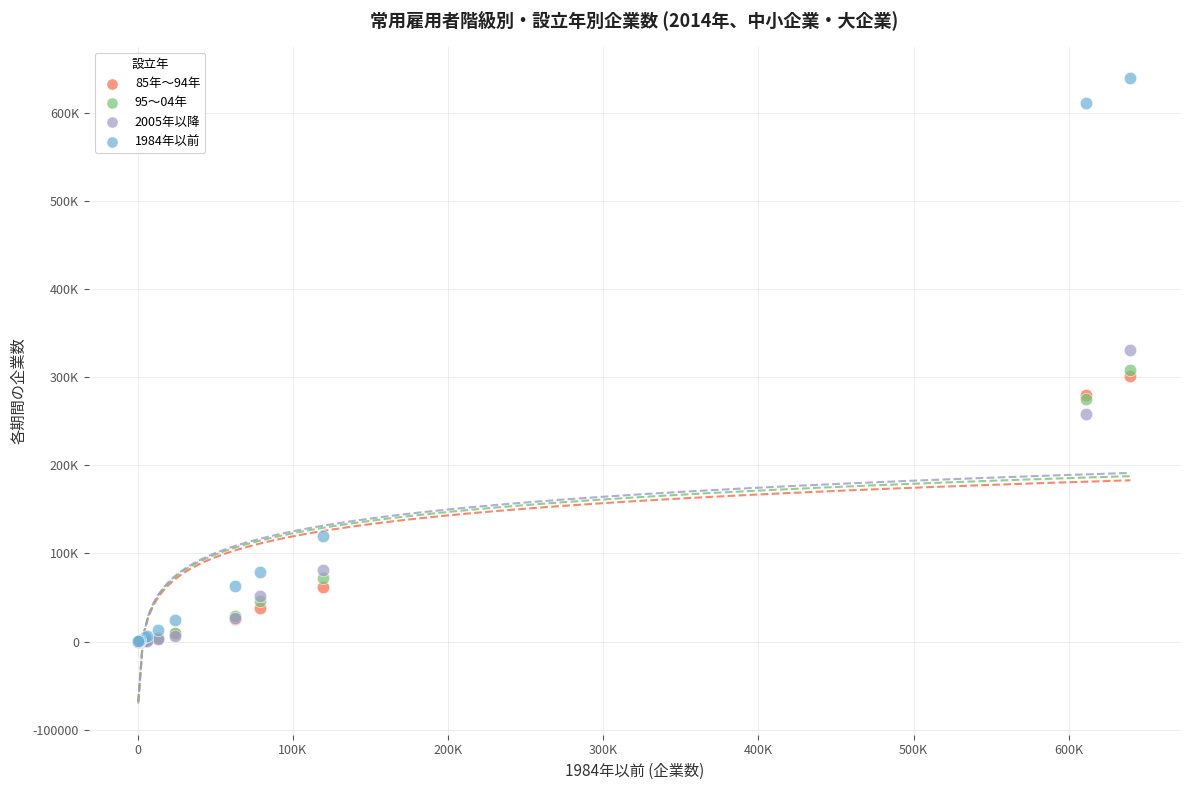

Which series reaches the maximum Y coordinate?

1984年以前